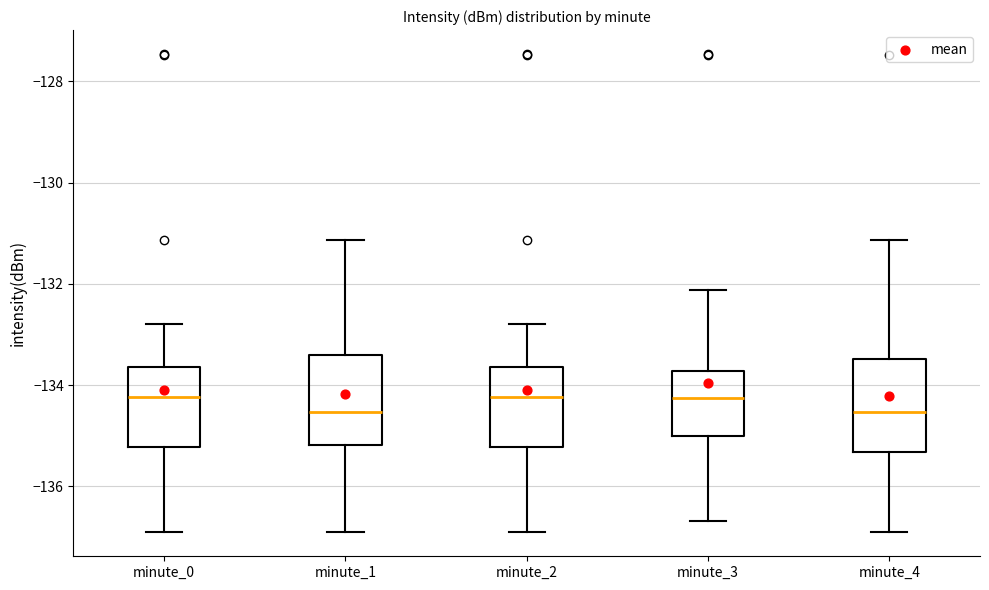

Reading left to right, transcribe this box plot: for each box, give where its median line is, the range the box spans, and where its two whiskers end, as read against the y-axis. The values are not printed on the chart, so give them approximately, as read against the axis.

minute_0: median -134.2, box -135.2 to -133.6, whiskers -137.0 to -132.8
minute_1: median -134.6, box -135.2 to -133.4, whiskers -137.0 to -131.2
minute_2: median -134.2, box -135.2 to -133.6, whiskers -137.0 to -132.8
minute_3: median -134.2, box -135.0 to -133.8, whiskers -136.6 to -132.2
minute_4: median -134.6, box -135.4 to -133.4, whiskers -137.0 to -131.2